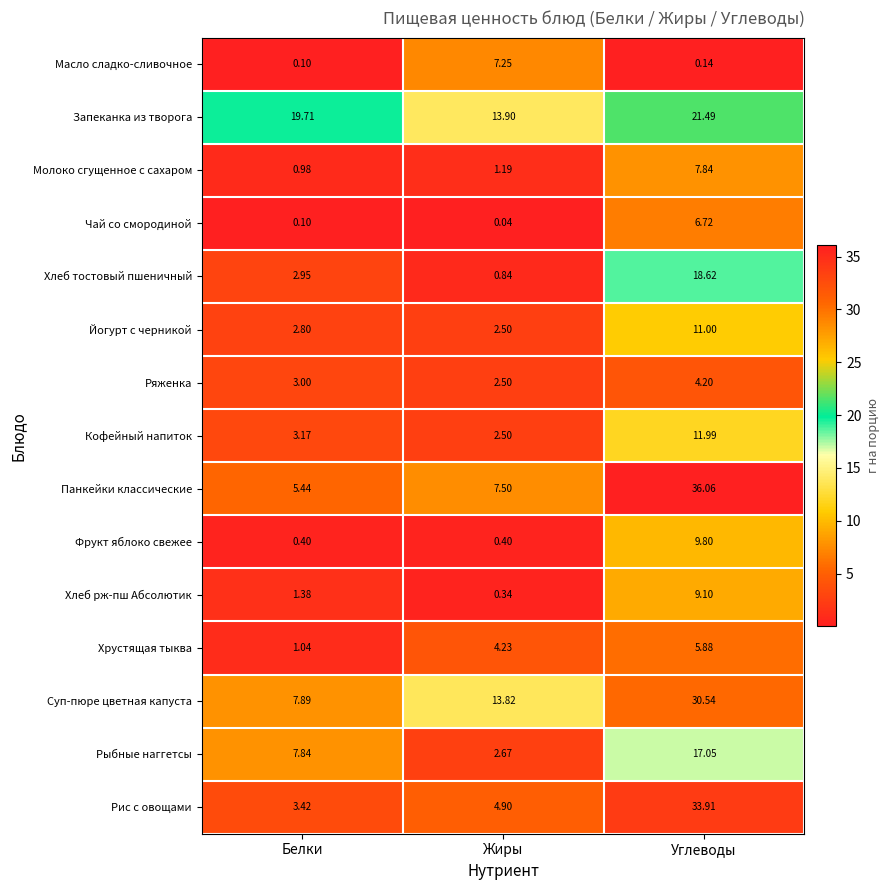

Where does the Суп-пюре цветная капуста series first go above 13?

Жиры